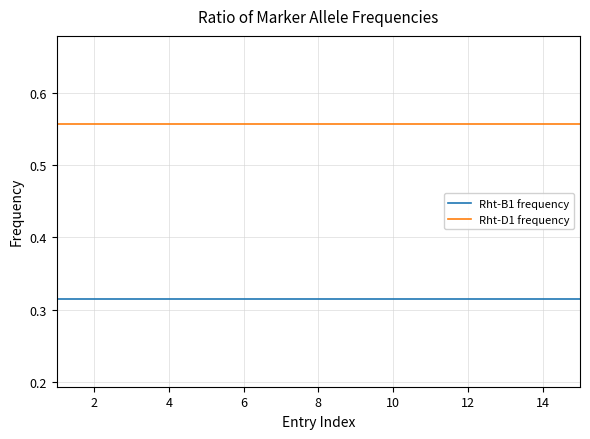

Which series has the largest total across all categories?

Rht-D1 frequency